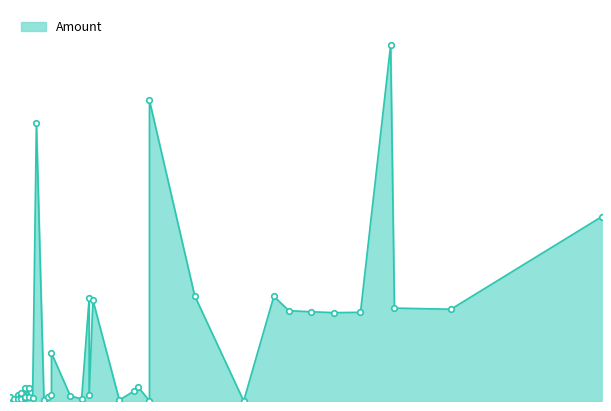

Count the number of data series in this chart.

1